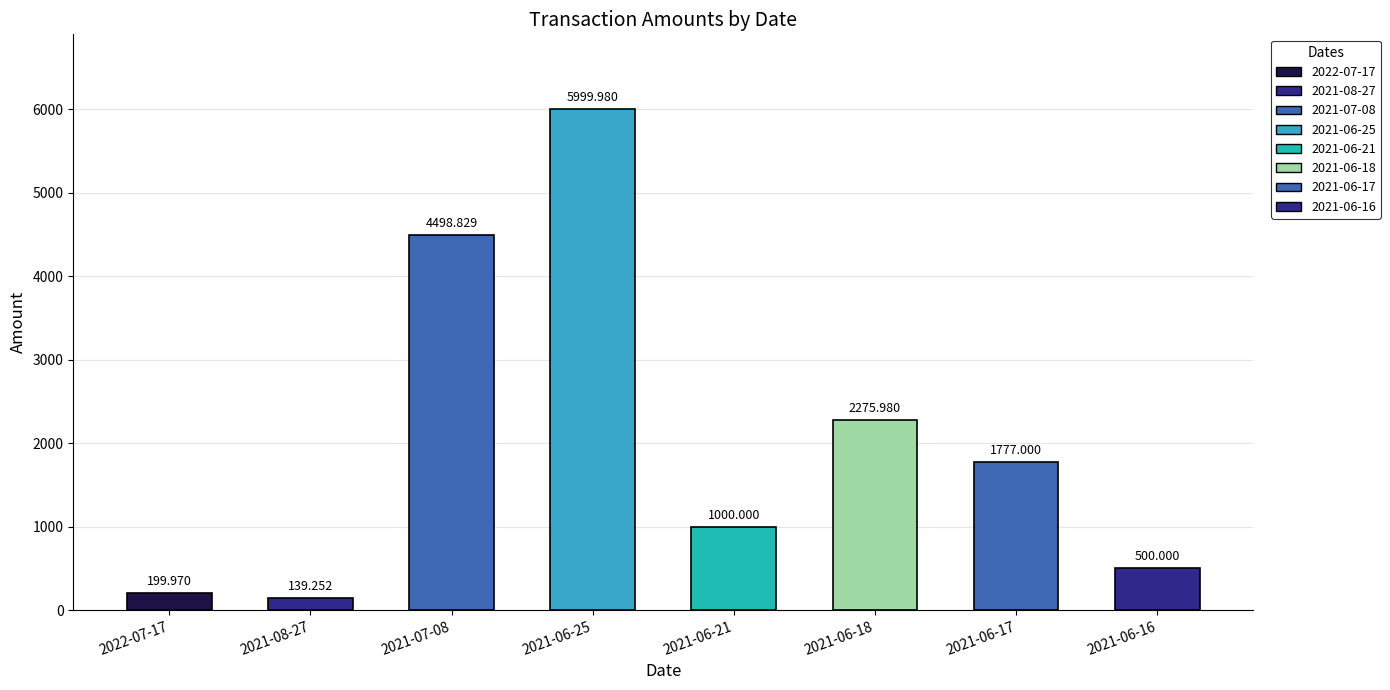

Reading left to right, list all the values displayed in this chart.

2022-07-17=200.0	2021-08-27=139.3	2021-07-08=4498.8	2021-06-25=6000.0	2021-06-21=1000.0	2021-06-18=2276.0	2021-06-17=1777.0	2021-06-16=500.0